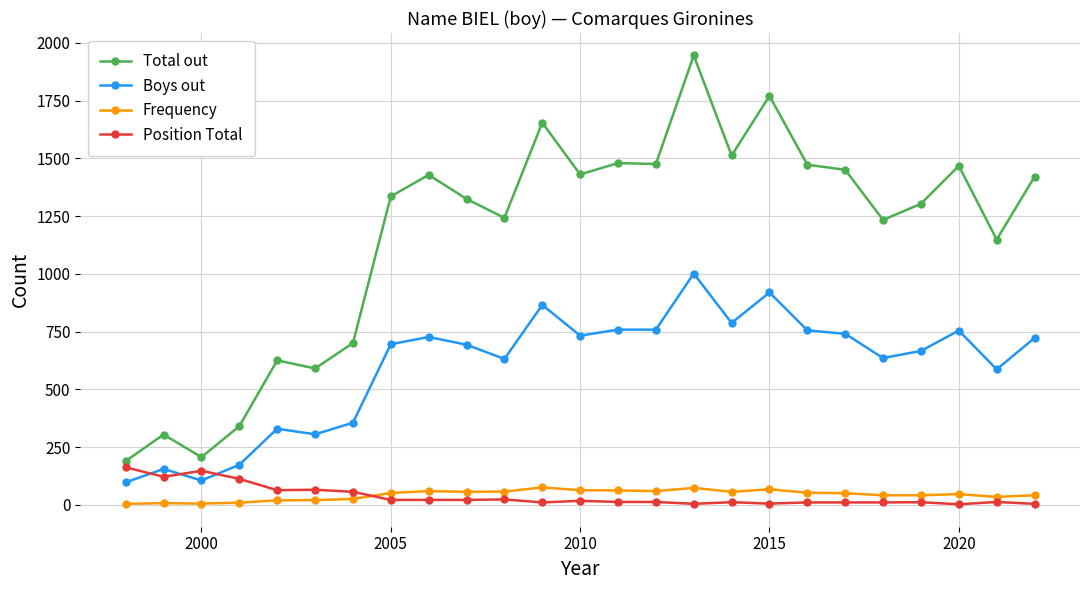

What is the average value of the Total out series?

1163